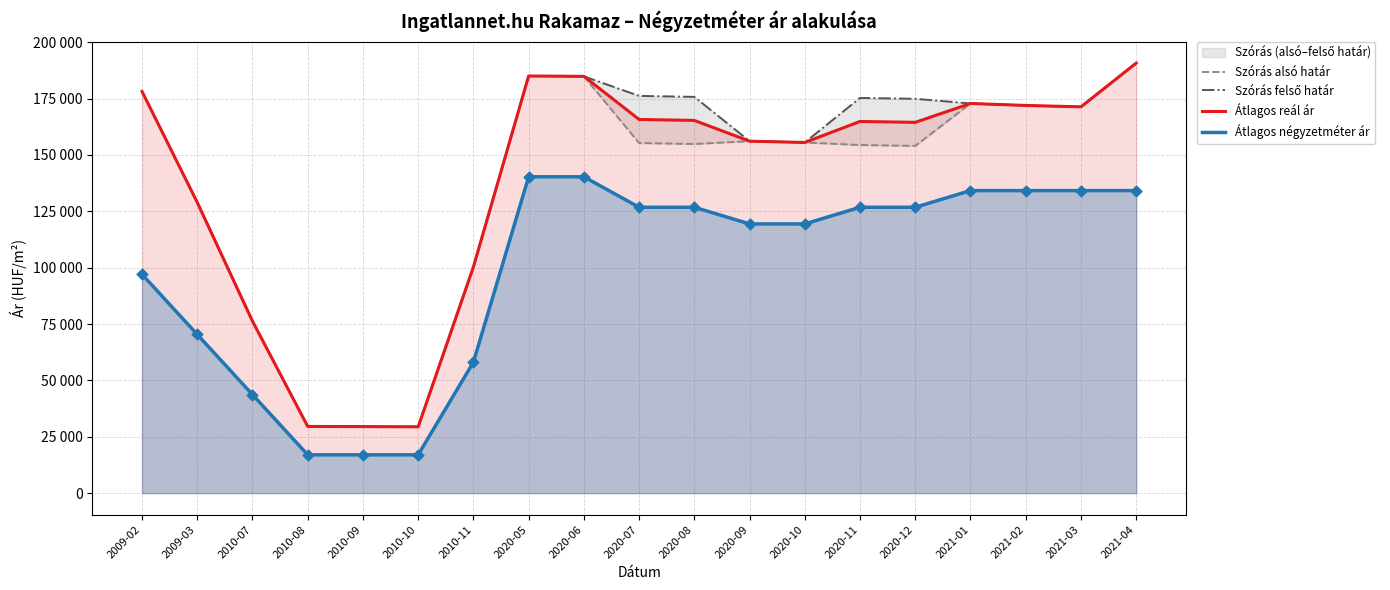

Which series contains the lowest Y value?

Átlagos négyzetméter ár